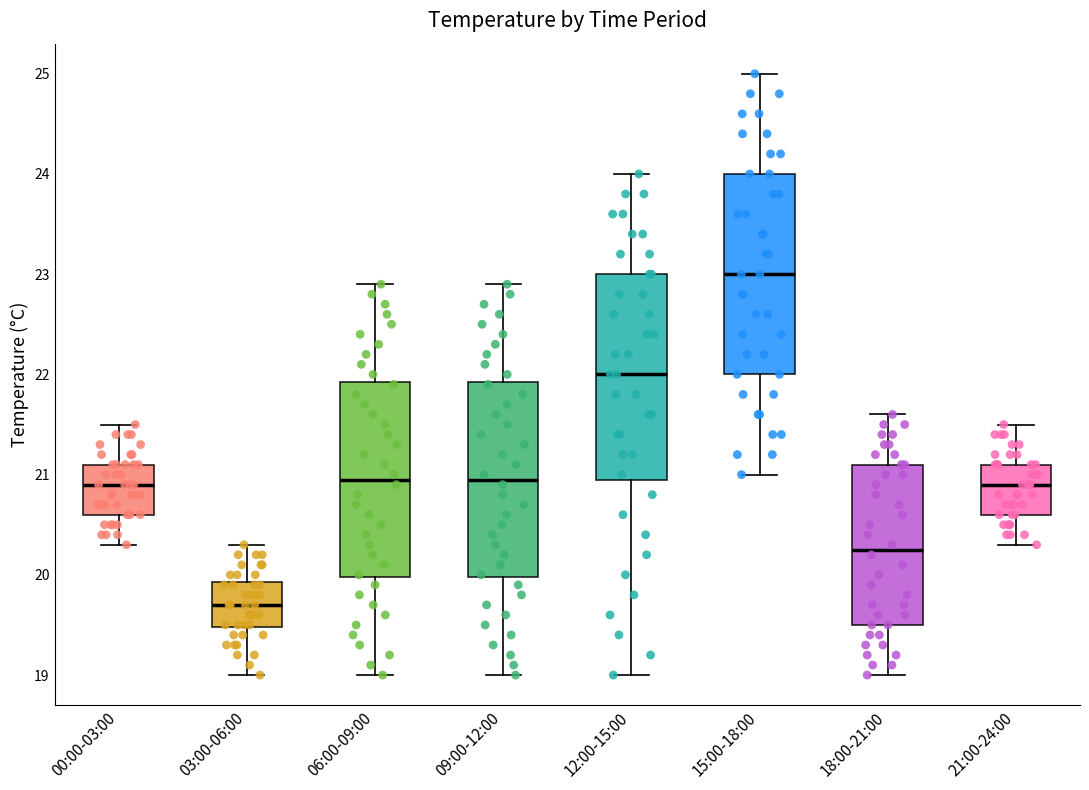

Which box's median line is the highest?

15:00-18:00